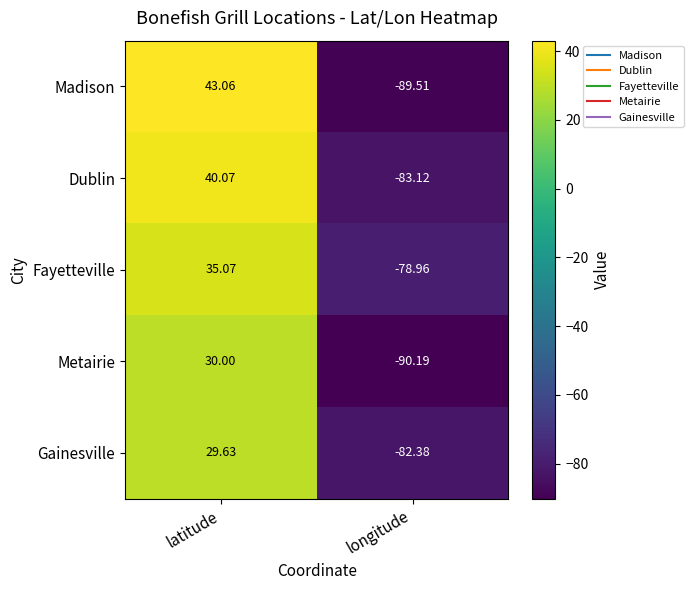

Where does the Fayetteville series first go above 35?

latitude